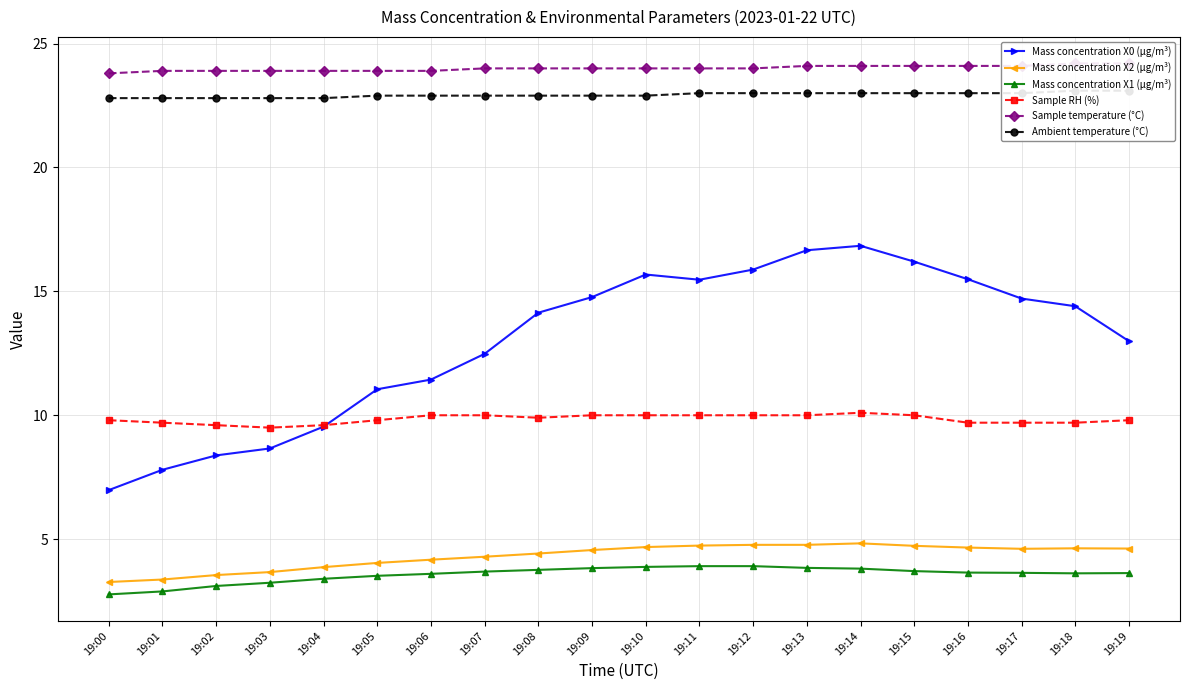

Rank the categories by Ambient temperature (°C) value from lowest to highest.

19:00, 19:01, 19:02, 19:03, 19:04, 19:05, 19:06, 19:07, 19:08, 19:09, 19:10, 19:11, 19:12, 19:13, 19:14, 19:15, 19:16, 19:17, 19:18, 19:19